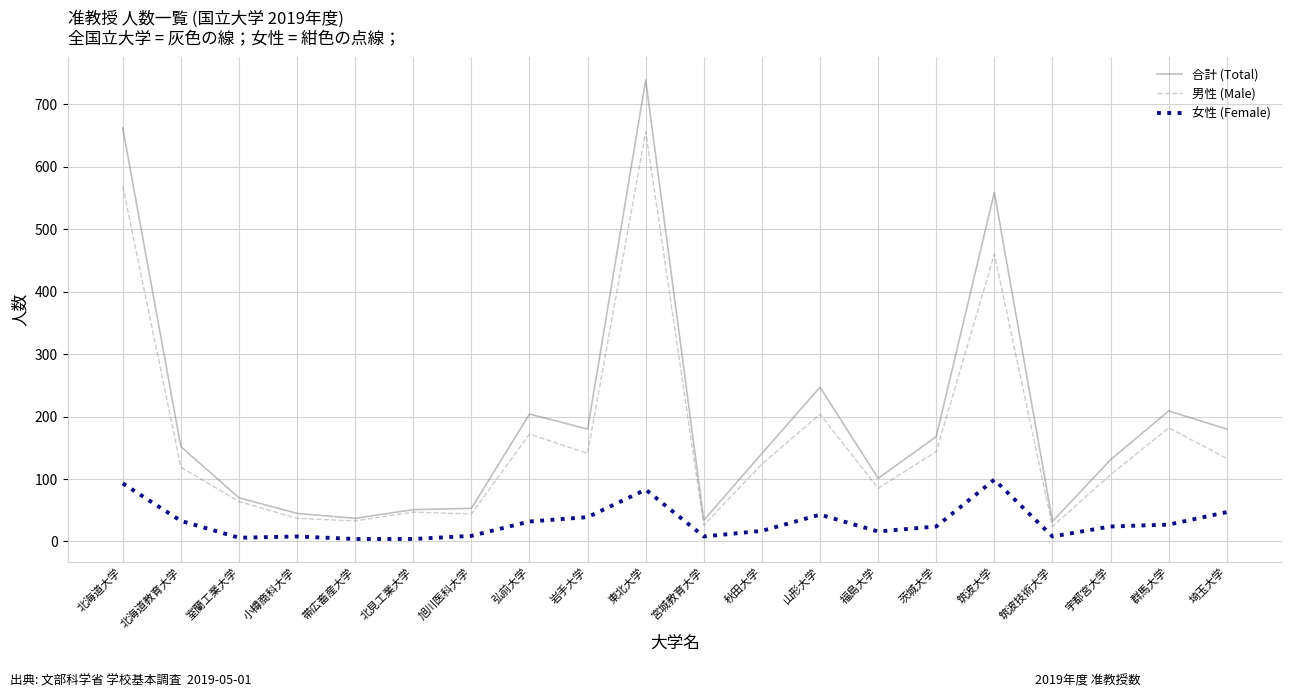

What is the total value across all series at 北見工業大学?

102